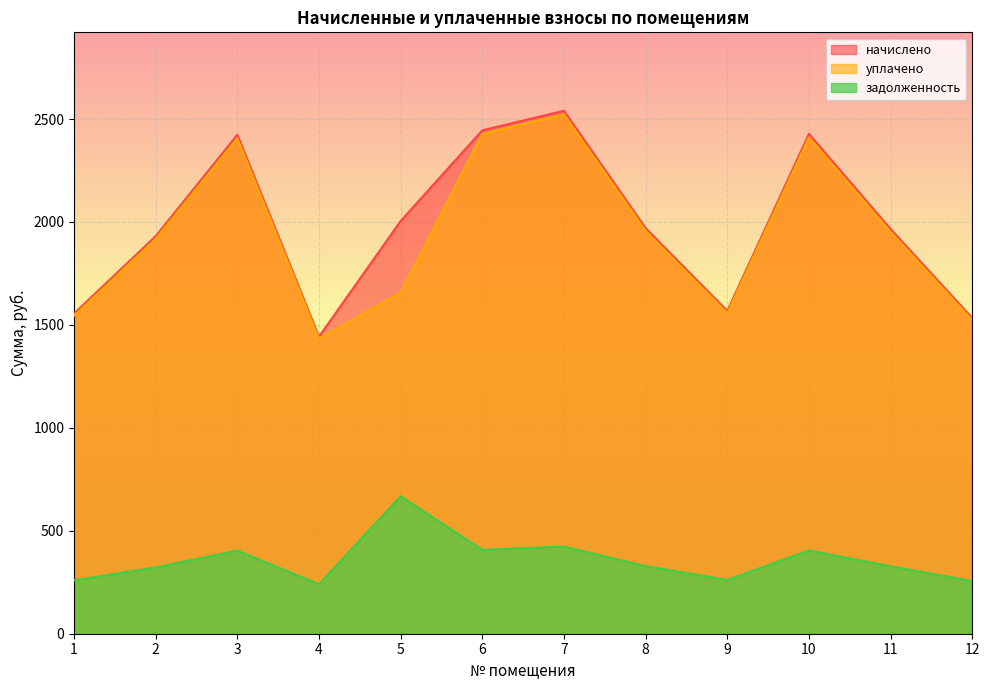

True or false: уплачено and начислено intersect in this chart.

False